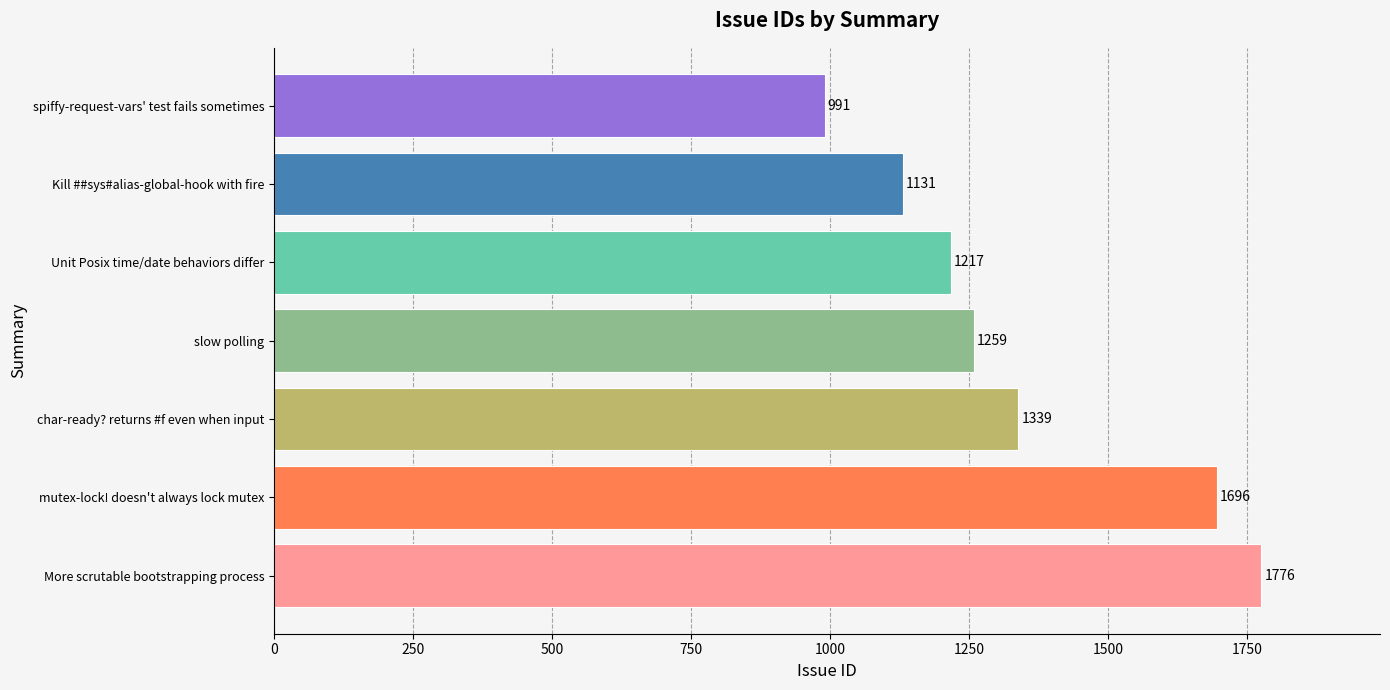

Is it true that the value at spiffy-request-vars' test fails sometimes is 991?

True